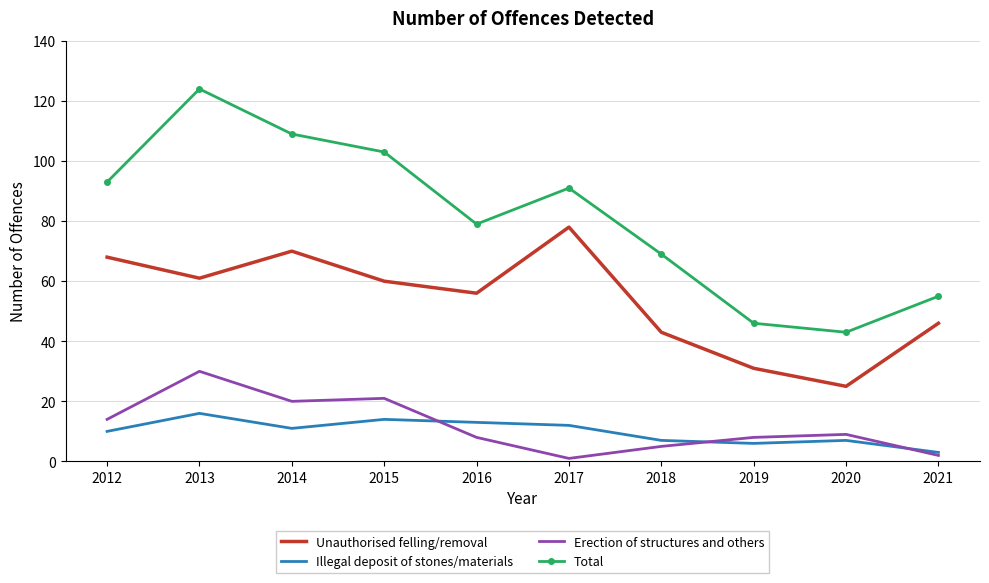

At which label does Total reach its minimum?

2020